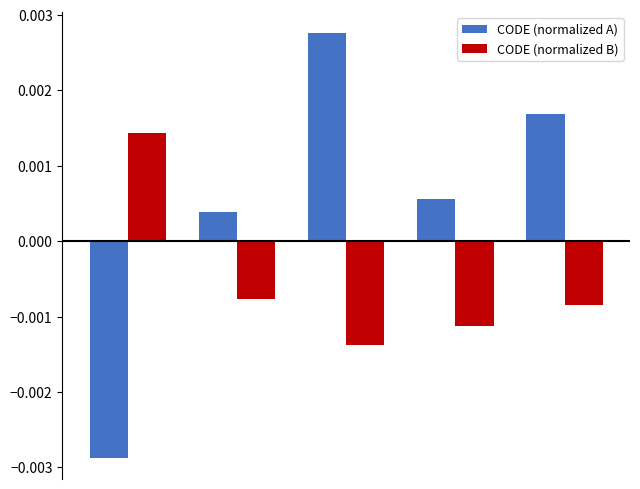

Which series has the largest range (max minus min)?

CODE (normalized A)